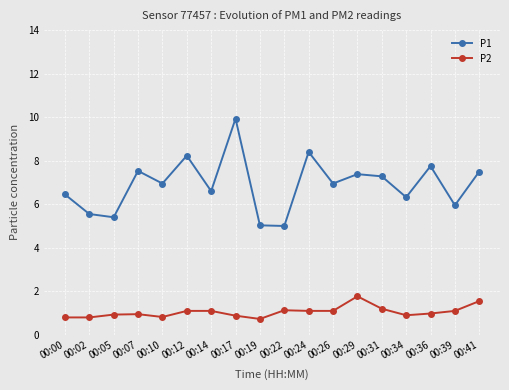

What is the sum of the P2 values at 00:34 and 00:22?

2.0